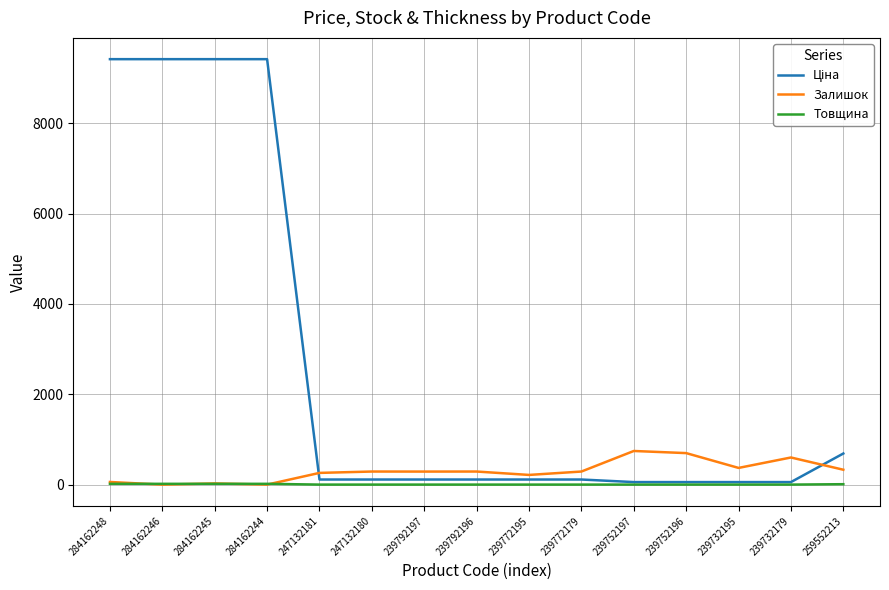

Is the value of Товщина at 239772179 greater than the value of Залишок at 239752197?

No